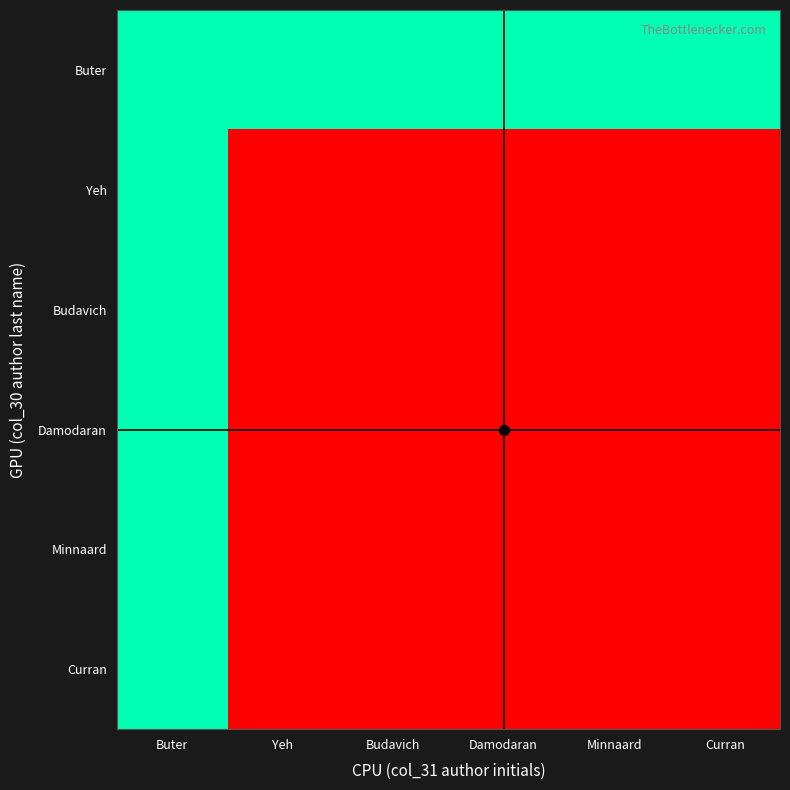

Reading left to right, transcribe all the data shown in this chart.

Buter: Buter=20657	Yeh=20657	Budavich=20657	Damodaran=20657	Minnaard=20657	Curran=20657
Yeh: Buter=20657	Yeh=0	Budavich=0	Damodaran=0	Minnaard=0	Curran=0
Budavich: Buter=20657	Yeh=0	Budavich=0	Damodaran=0	Minnaard=0	Curran=0
Damodaran: Buter=20657	Yeh=0	Budavich=0	Damodaran=0	Minnaard=0	Curran=0
Minnaard: Buter=20657	Yeh=0	Budavich=0	Damodaran=0	Minnaard=0	Curran=0
Curran: Buter=20657	Yeh=0	Budavich=0	Damodaran=0	Minnaard=0	Curran=0